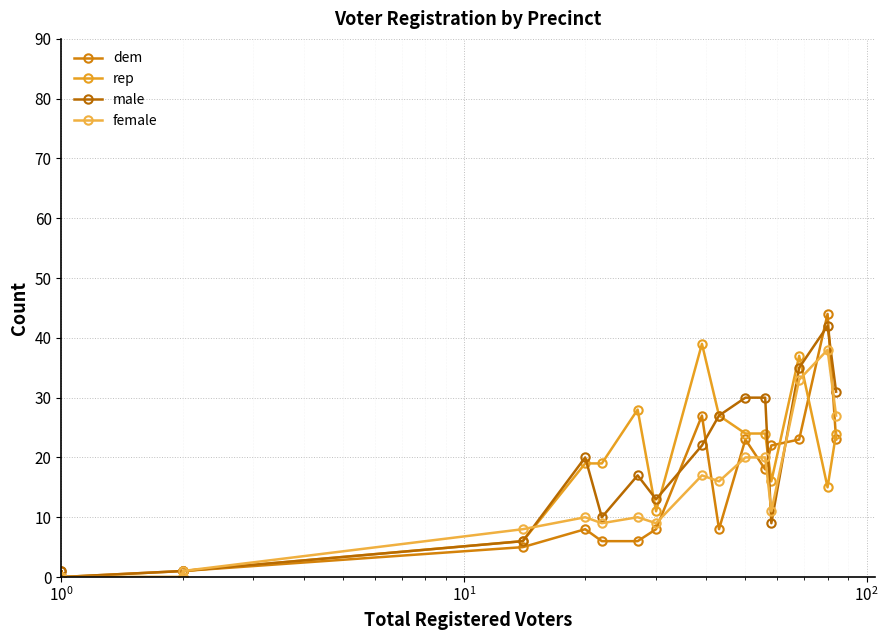

Rank the series by their maximum value, from lowest to highest.

female, rep, male, dem